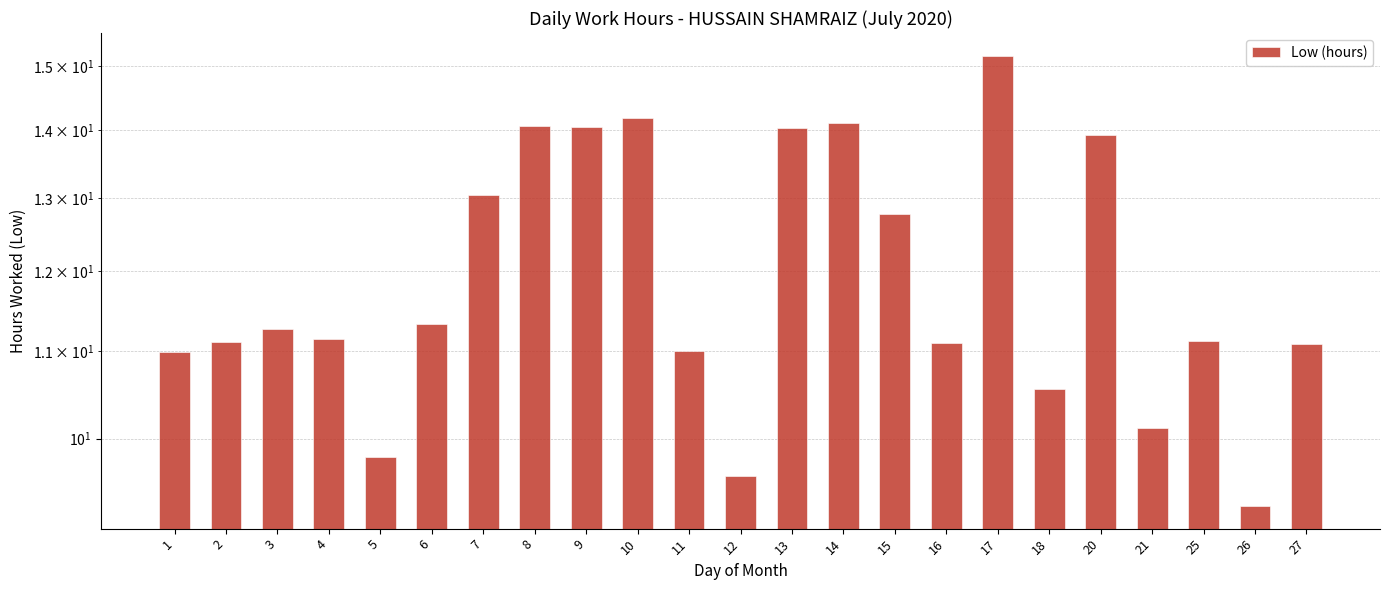

Rank the categories by value from lowest to highest.

26, 12, 5, 21, 18, 1, 11, 27, 16, 2, 25, 4, 3, 6, 15, 7, 20, 13, 9, 8, 14, 10, 17